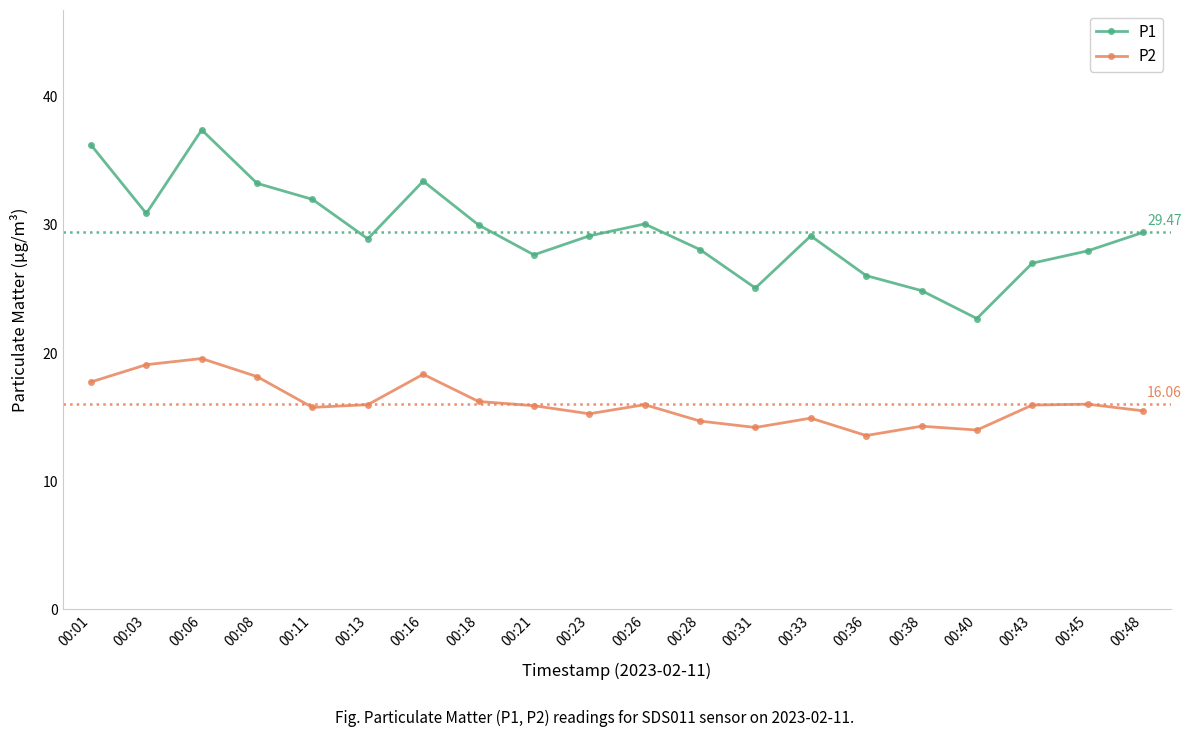

At 00:06, list the series in order from smallest to largest.

P2, P1